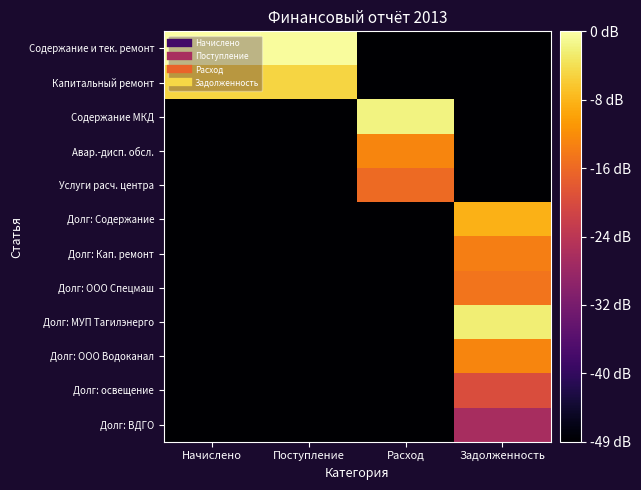

At how many categories does at least one series exceed 0?

4